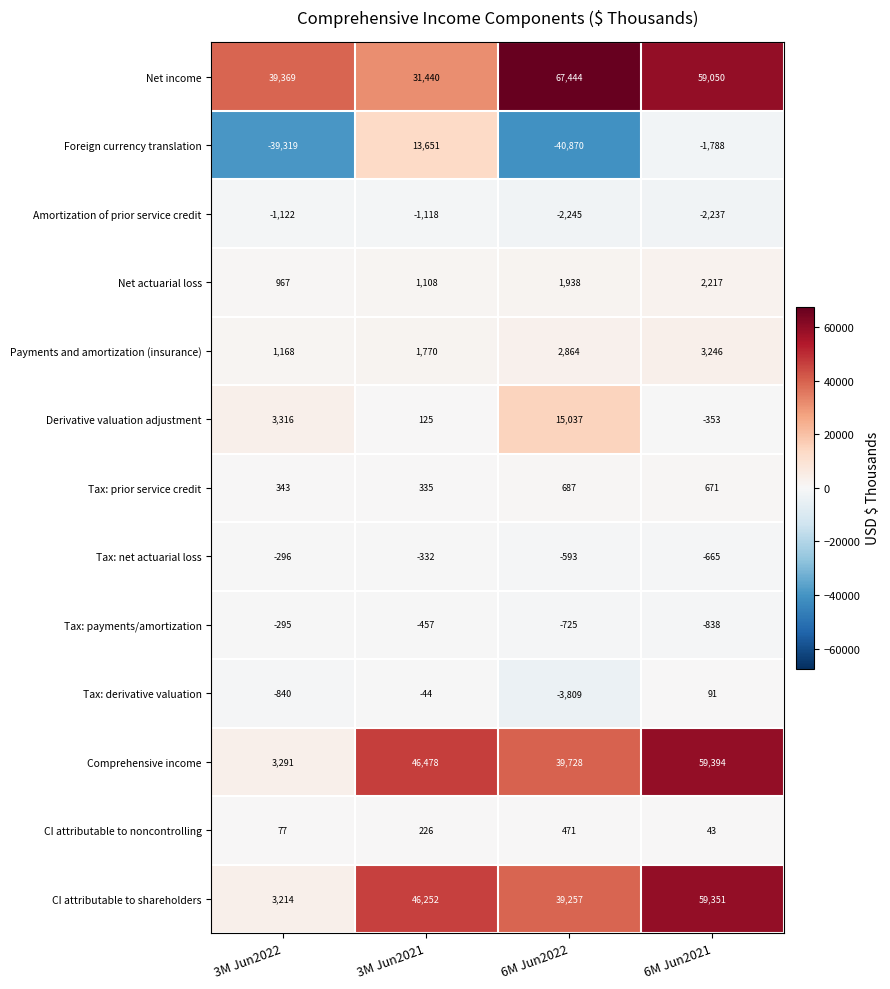

The value of Tax: derivative valuation at 3M Jun2022 is -547. True or false?

False